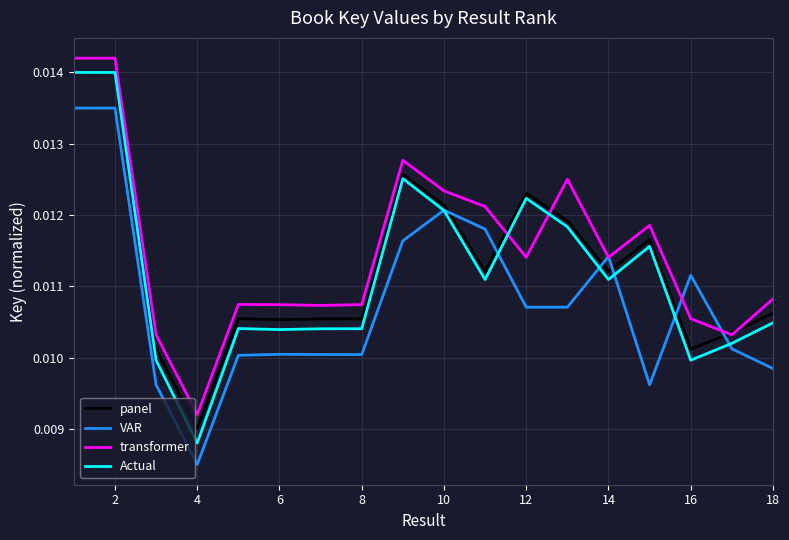

After their last crossing, which series has the higher values: Actual or transformer?

transformer